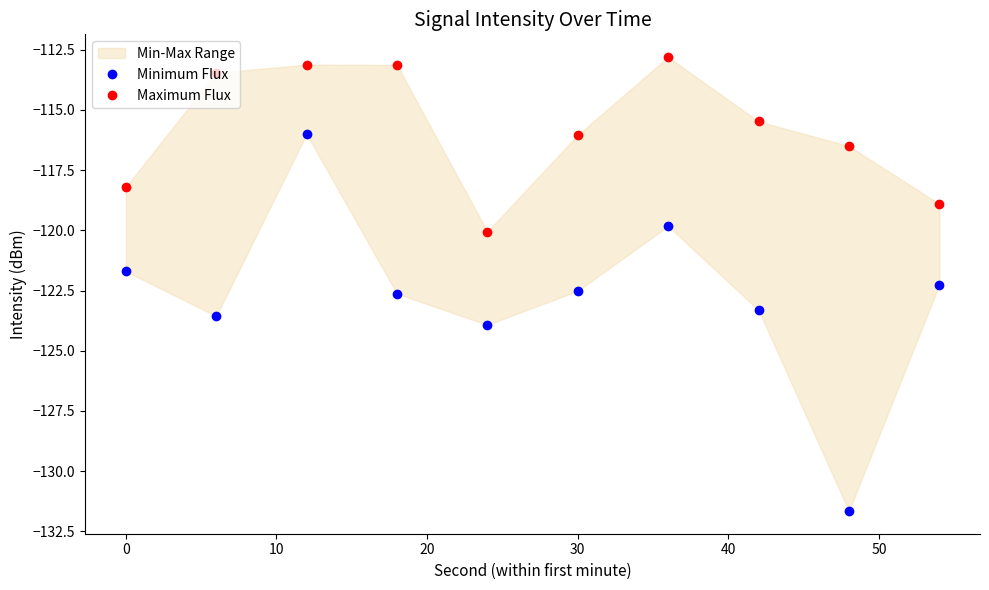

True or false: Minimum Flux has more than 1 points higher than both neighbors.

True